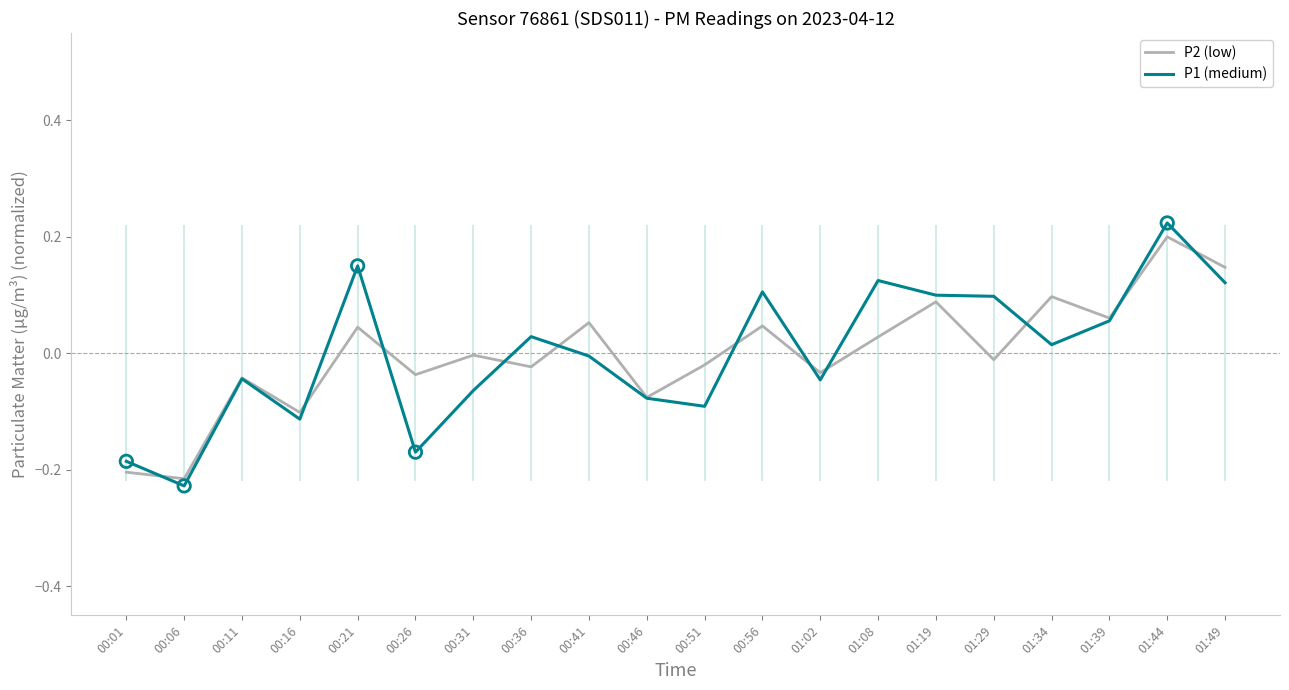

Is the value of P2 (low) at 00:36 greater than the value of P1 (medium) at 00:36?

No